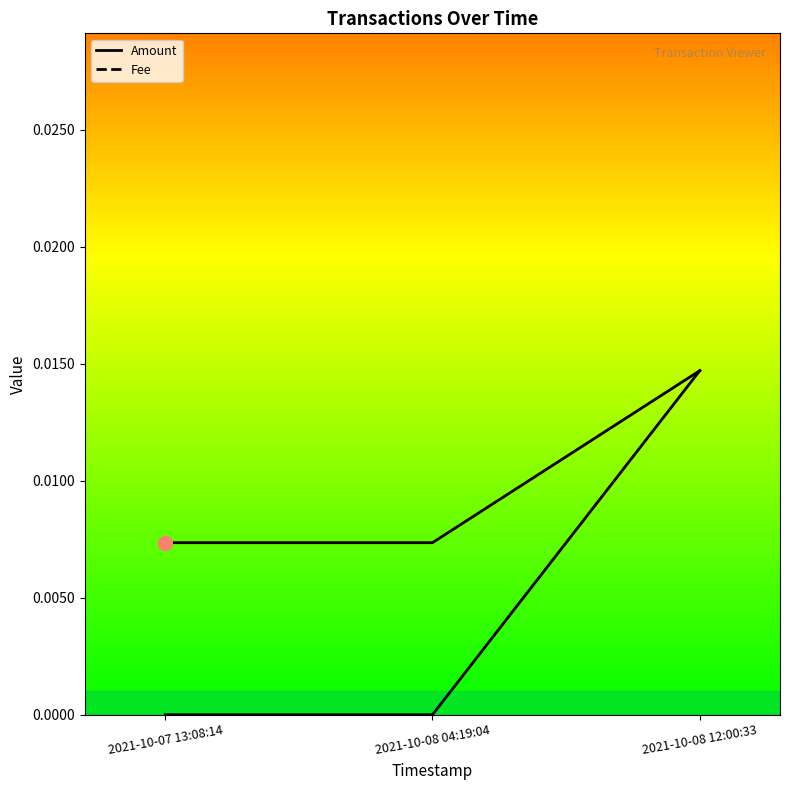

Rank the series at 2021-10-07 13:08:14 from lowest to highest value.

Amount, Fee